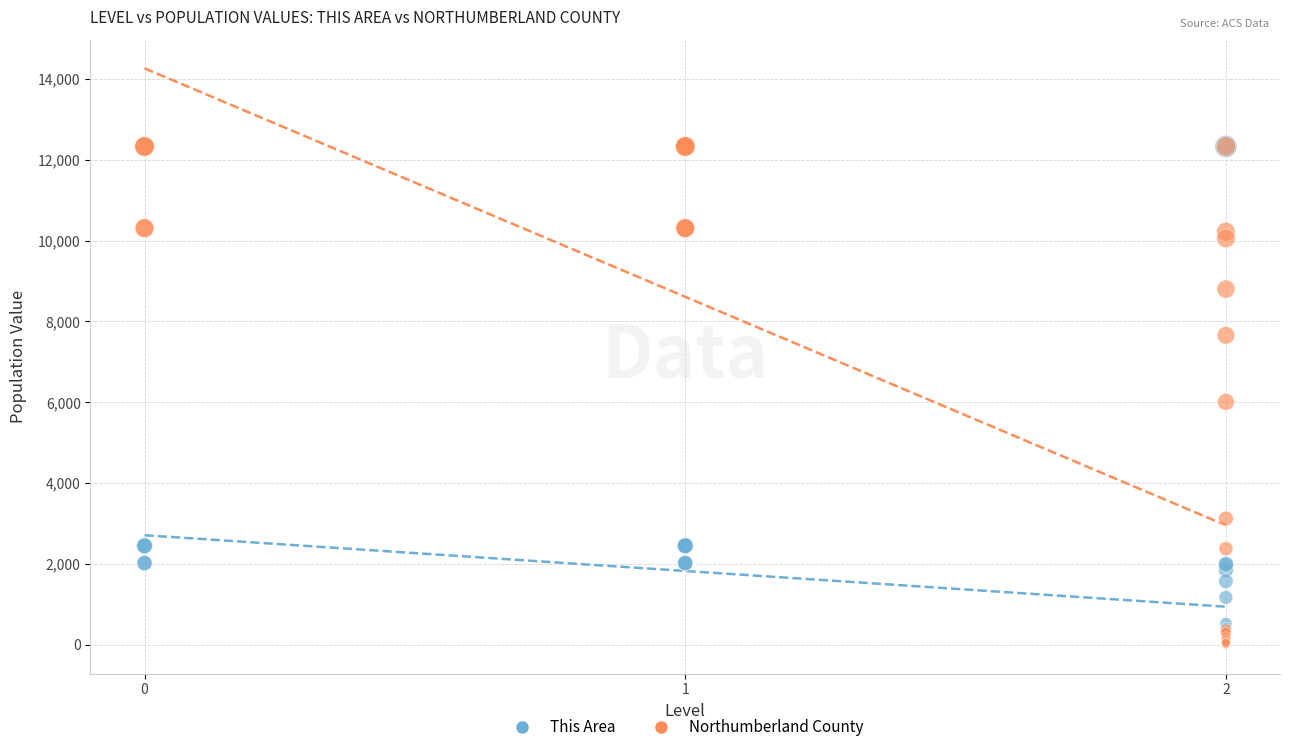

In the Northumberland County series, what Y value is closest to 6166?

6009